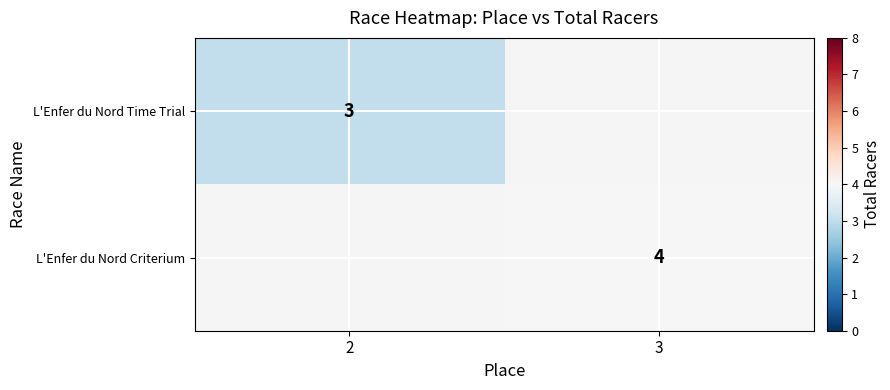

Is the value of L'Enfer du Nord Criterium at 3 greater than the value of L'Enfer du Nord Time Trial at 2?

Yes